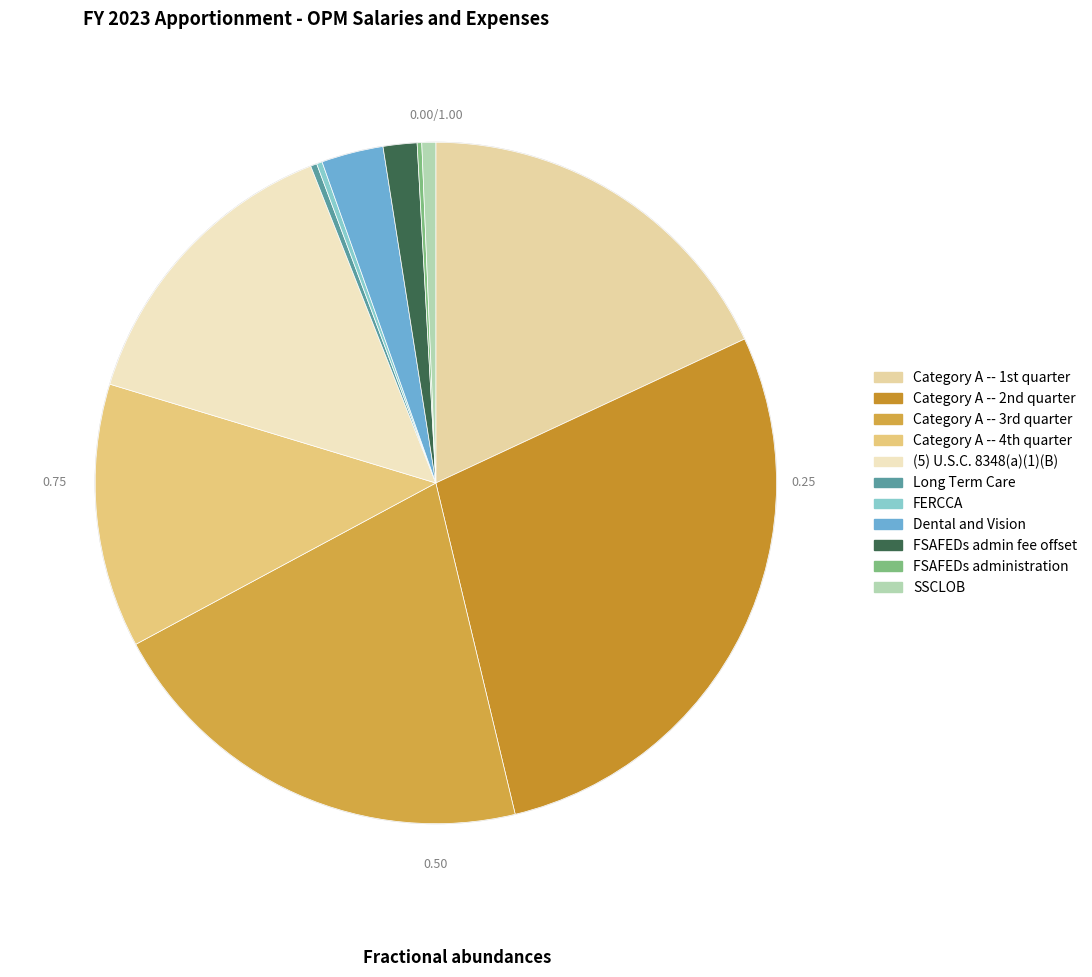

Which slice is the smallest?

FSAFEDs administration